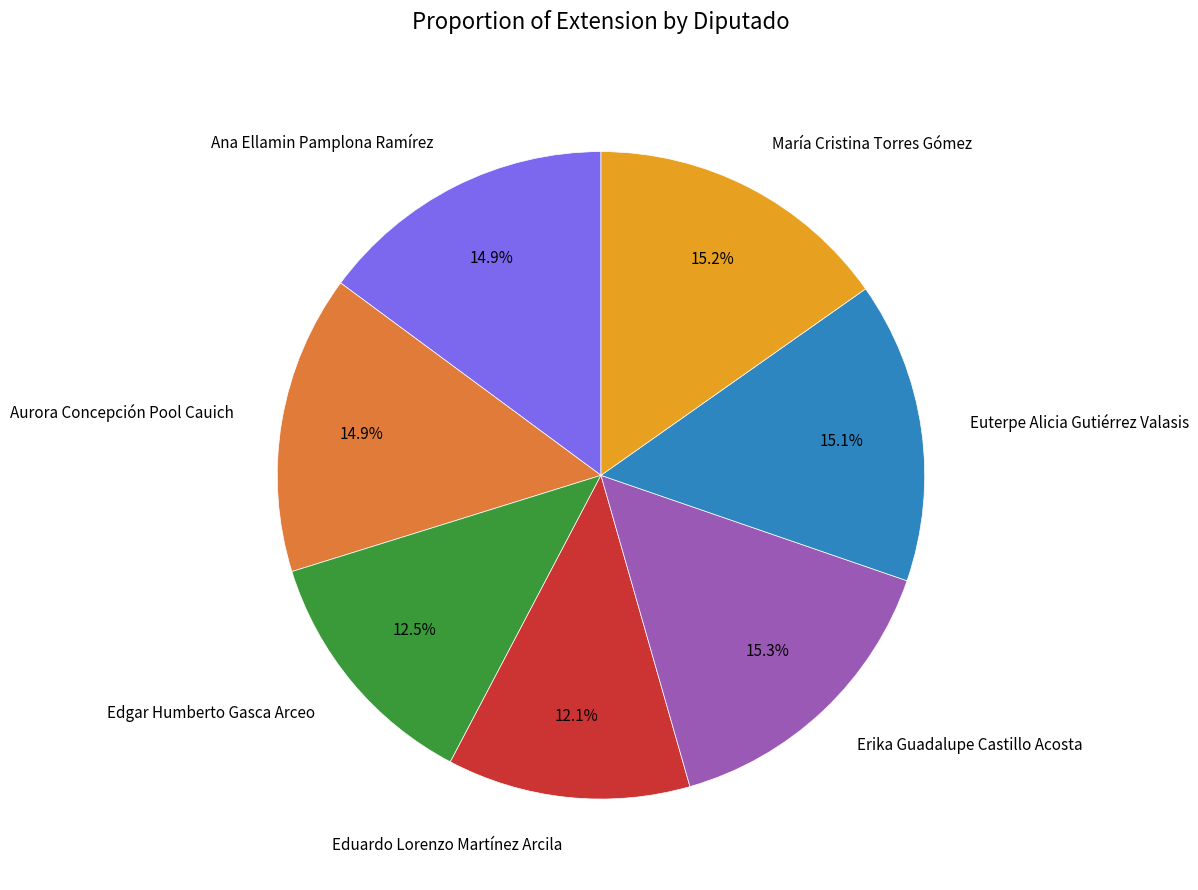

What is the ratio of the value at Edgar Humberto Gasca Arceo to the value at Euterpe Alicia Gutiérrez Valasis?

0.8